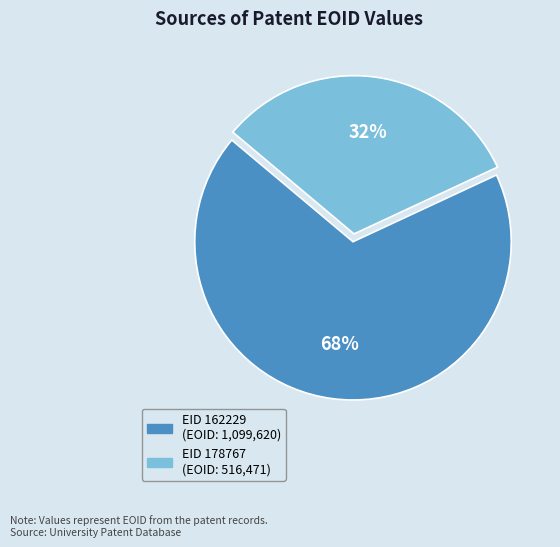

Rank the categories by value from highest to lowest.

EID 162229, EID 178767